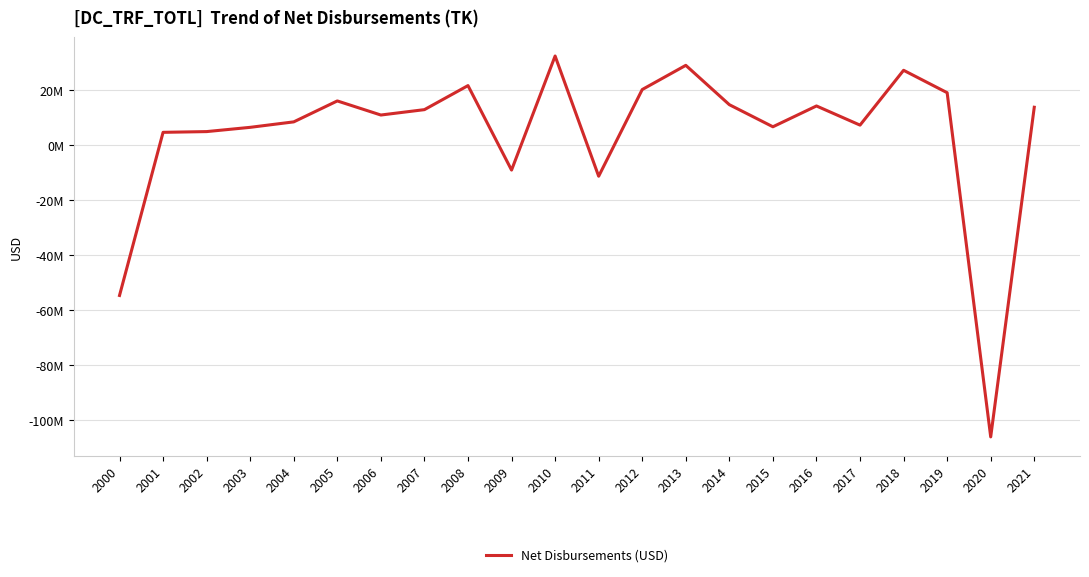

At which category does the chart reach its peak across all series?

2010